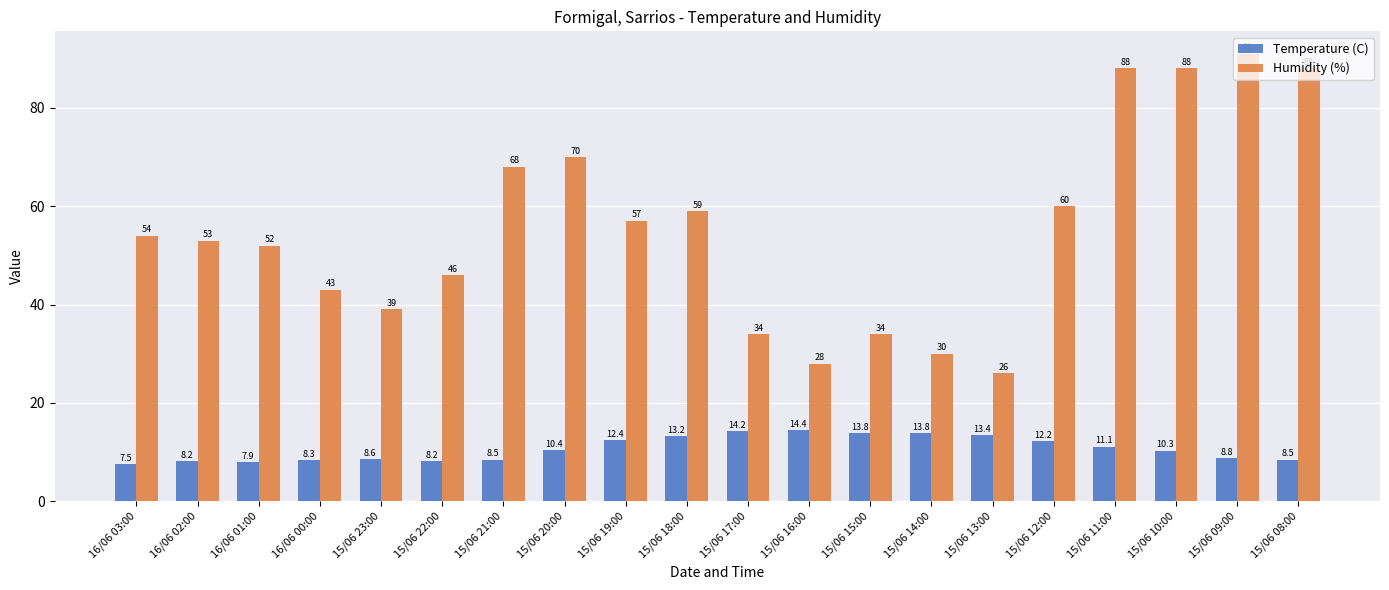

Is it true that Temperature (C) equals 10.3 at 15/06 10:00?

True